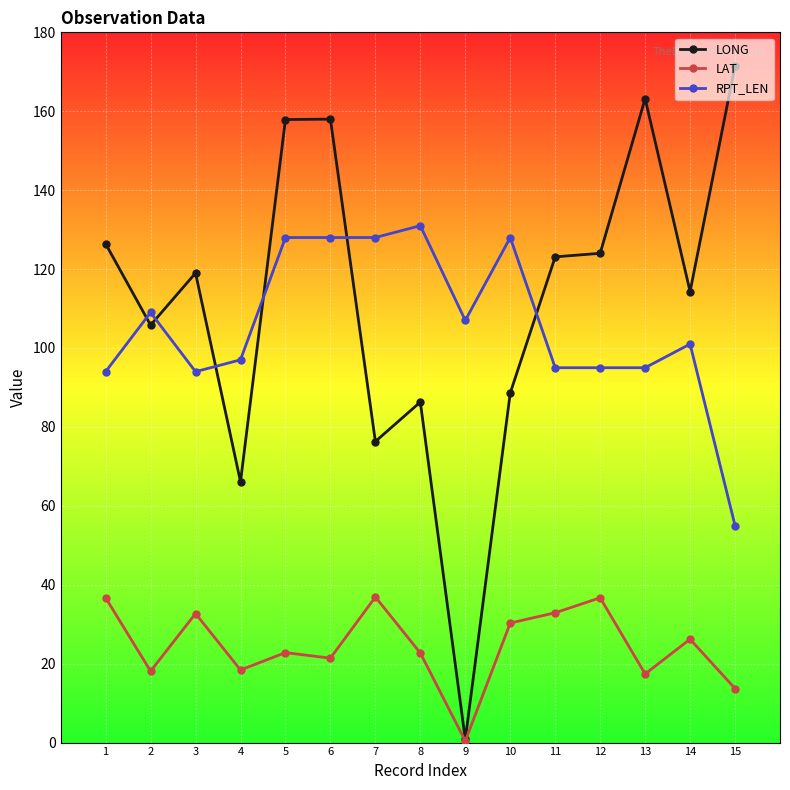

What is the value of the RPT_LEN point at the 9th from the left?

107.0